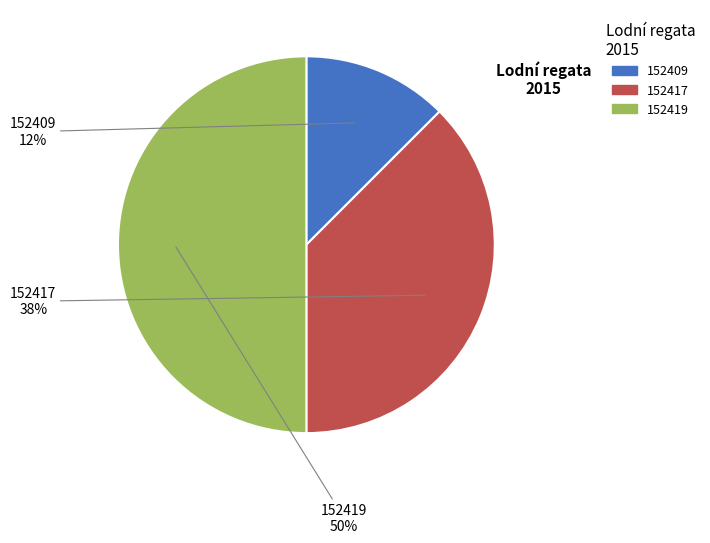

Which slice is the largest?

152419